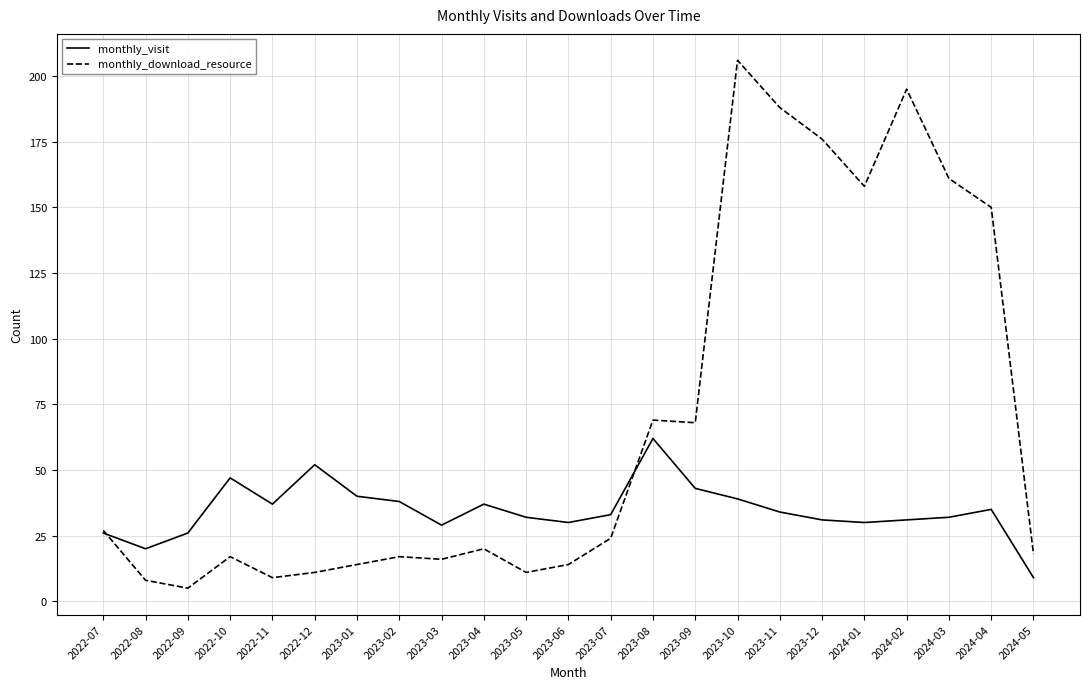

Reading right to left, extract all data points from this chart.

monthly_visit: 2024-05=9	2024-04=35	2024-03=32	2024-02=31	2024-01=30	2023-12=31	2023-11=34	2023-10=39	2023-09=43	2023-08=62	2023-07=33	2023-06=30	2023-05=32	2023-04=37	2023-03=29	2023-02=38	2023-01=40	2022-12=52	2022-11=37	2022-10=47	2022-09=26	2022-08=20	2022-07=26
monthly_download_resource: 2024-05=18	2024-04=150	2024-03=161	2024-02=195	2024-01=158	2023-12=176	2023-11=188	2023-10=206	2023-09=68	2023-08=69	2023-07=24	2023-06=14	2023-05=11	2023-04=20	2023-03=16	2023-02=17	2023-01=14	2022-12=11	2022-11=9	2022-10=17	2022-09=5	2022-08=8	2022-07=27